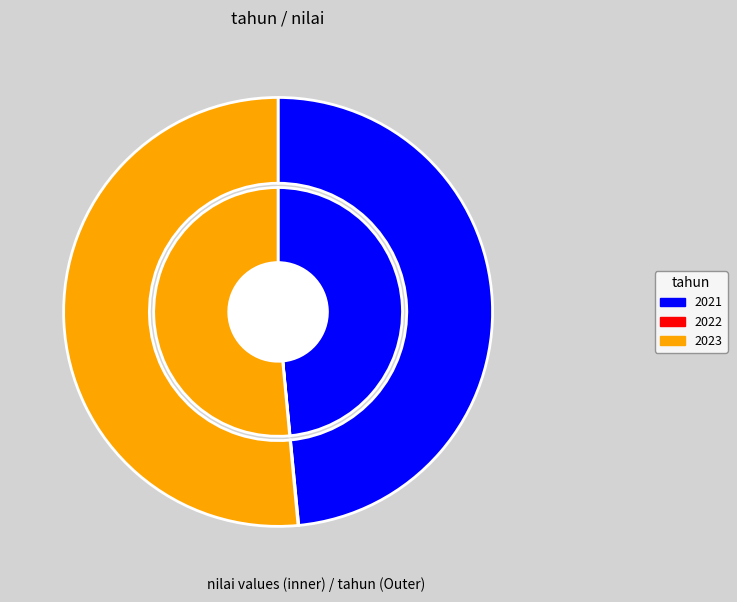

Combined, what portion of the pie is 2022 and 2023?

51.5%